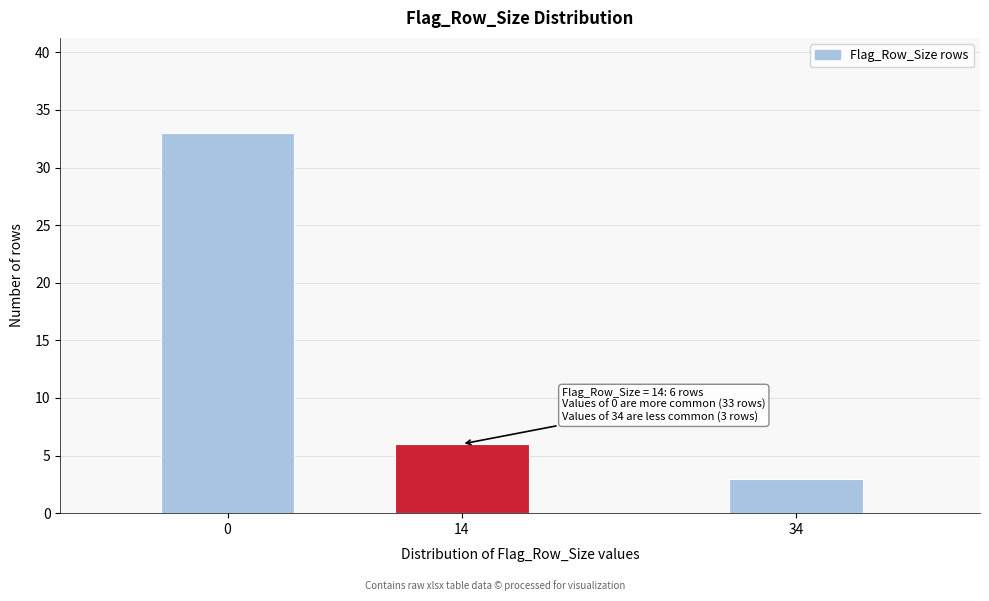

Reading left to right, extract all data points from this chart.

33	6	3